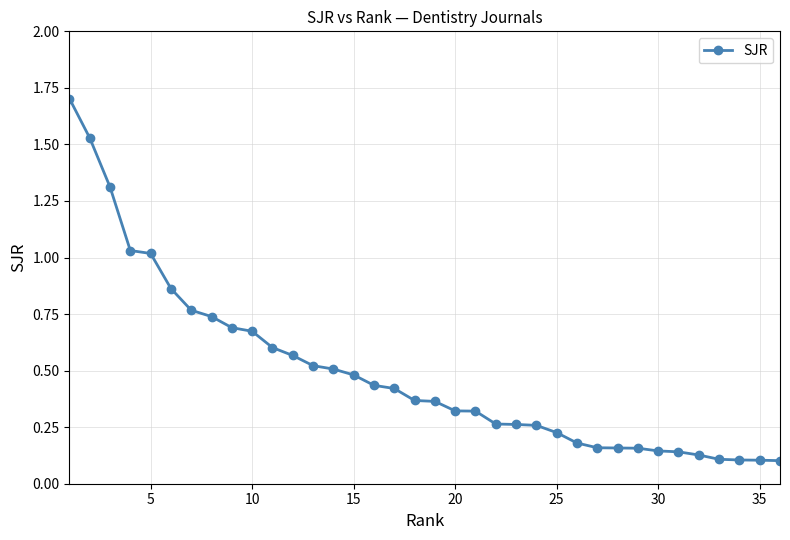

What is the greatest value displayed?

1.7